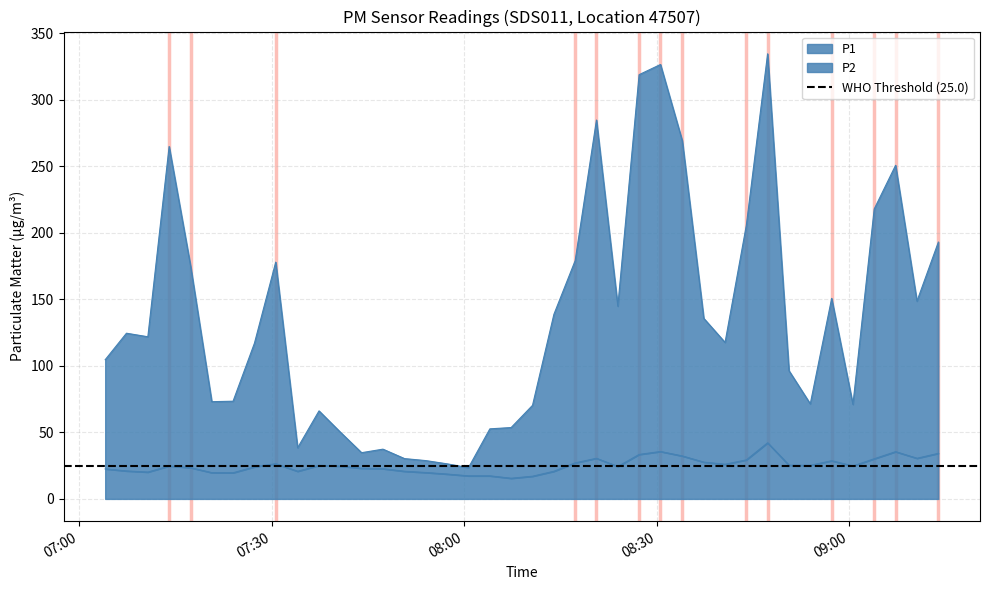

What are all the series names shown in the legend?

P1, P2